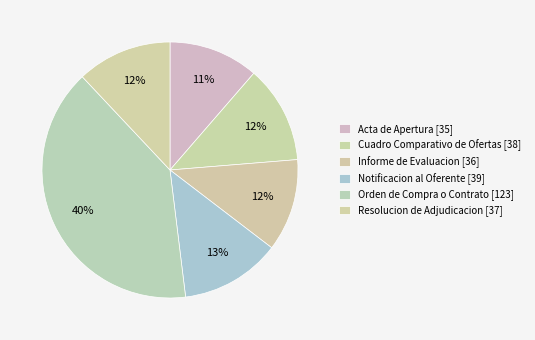

Does Orden de Compra o Contrato [123] account for over 50% of the chart?

No